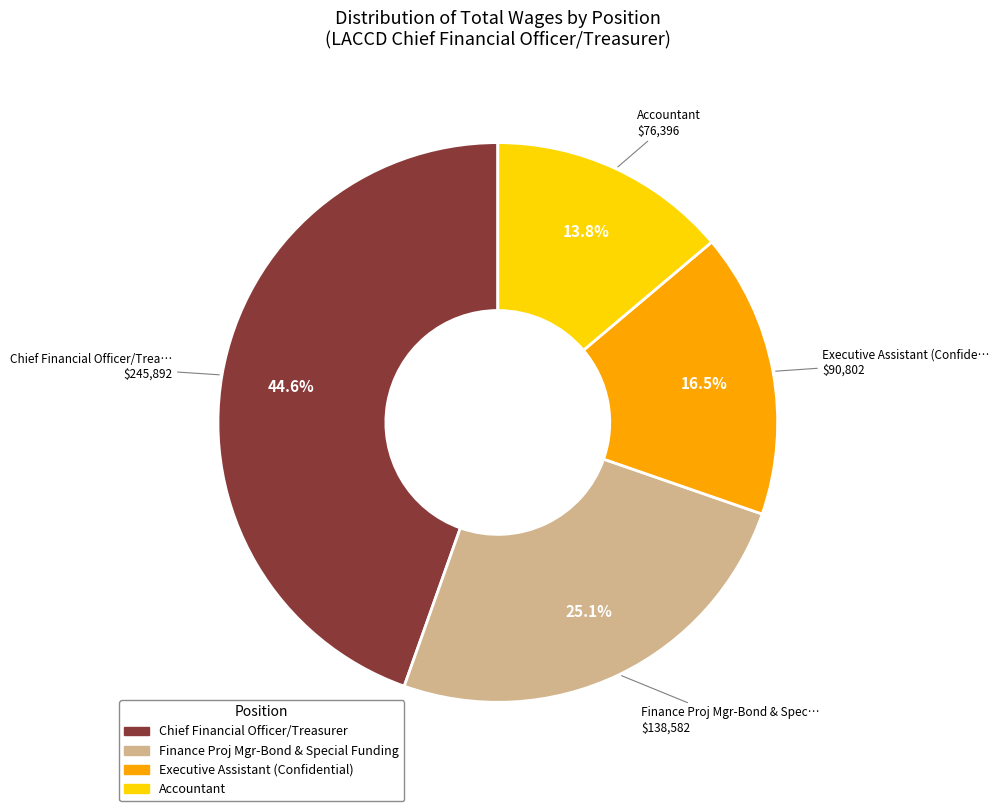

To the nearest percent, what is the difference between the largest and smallest slice percentages?

31%